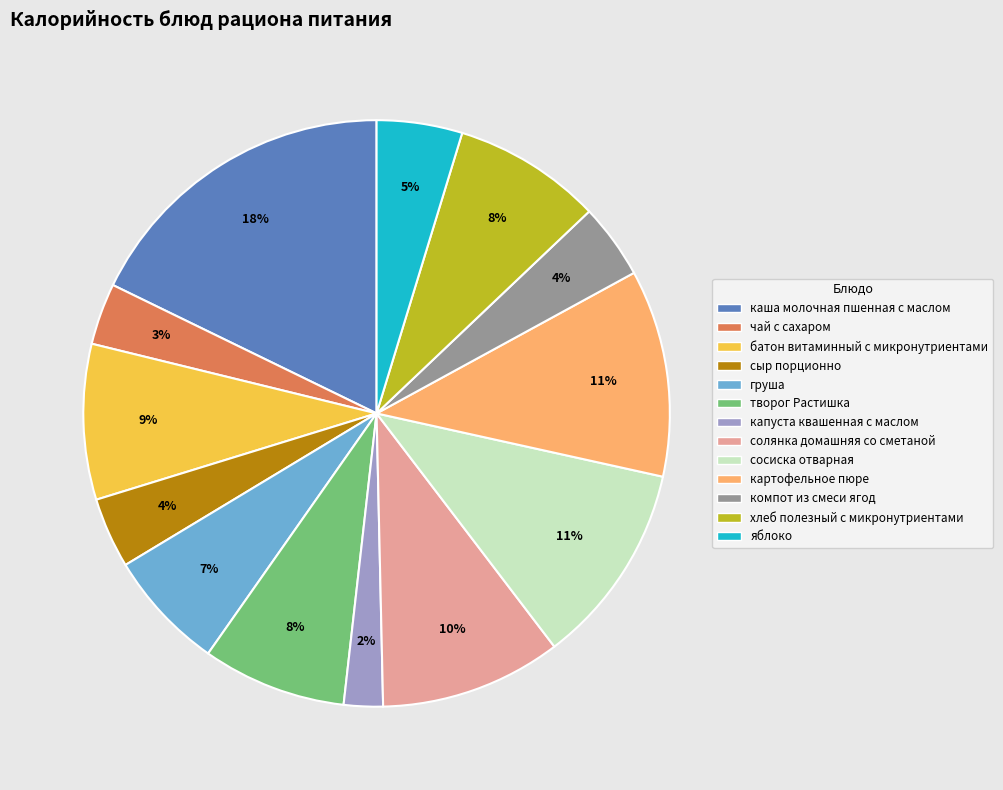

Combined, do капуста квашенная с маслом and чай с сахаром account for over 50%?

No